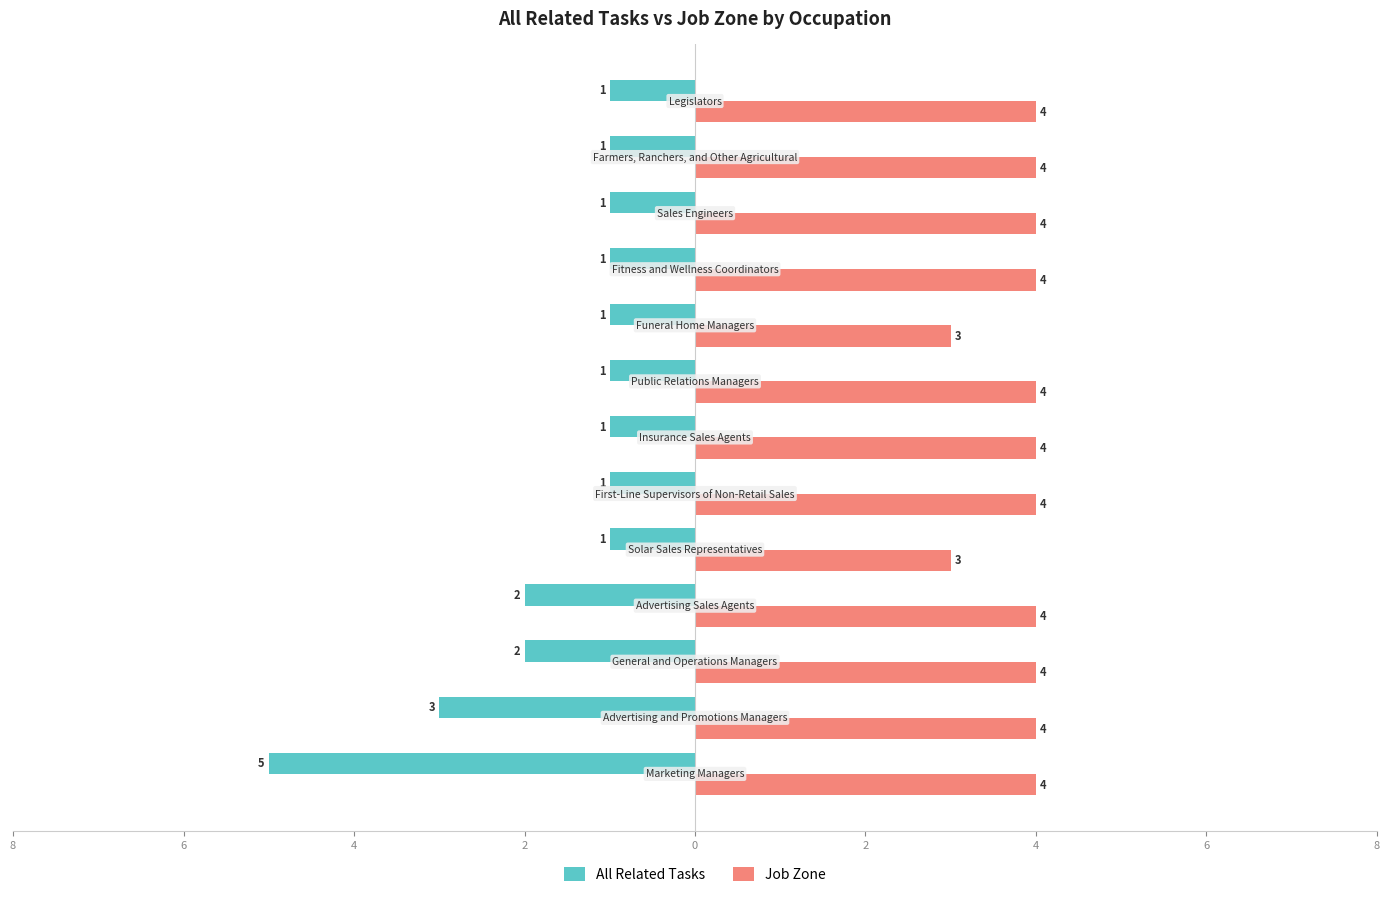

What is the average value of the Job Zone series?

4